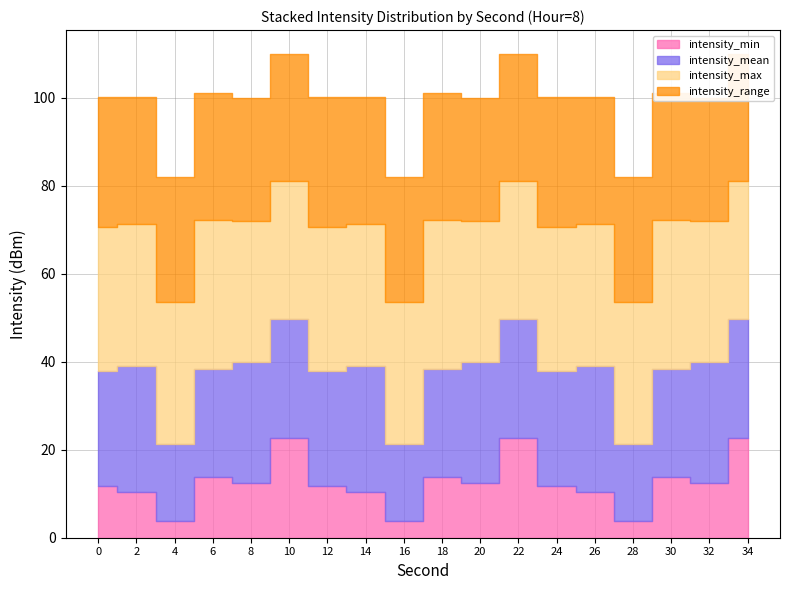

How many series are shown in this chart?

4